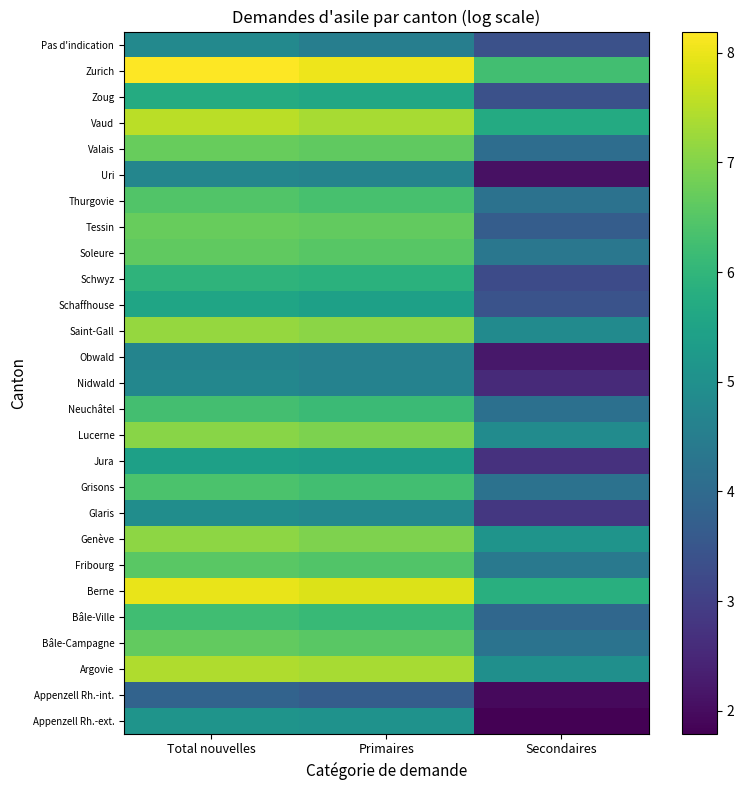

What is the spread (max minus min) of values at Secondaires?

4.5